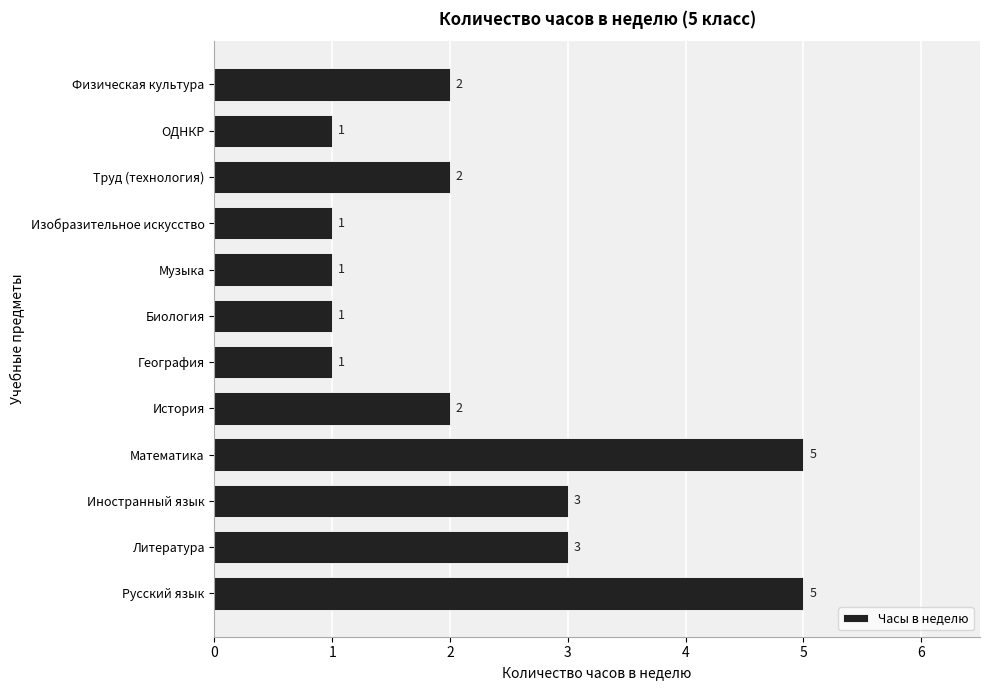

How many values are between 1 and 3?

10